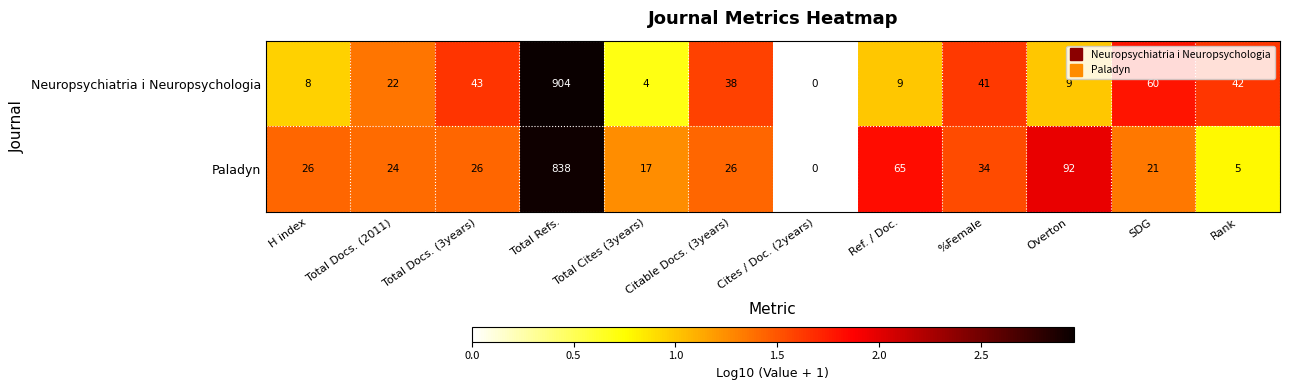

Which series changed the most between Total Refs. and %Female?

Neuropsychiatria i Neuropsychologia